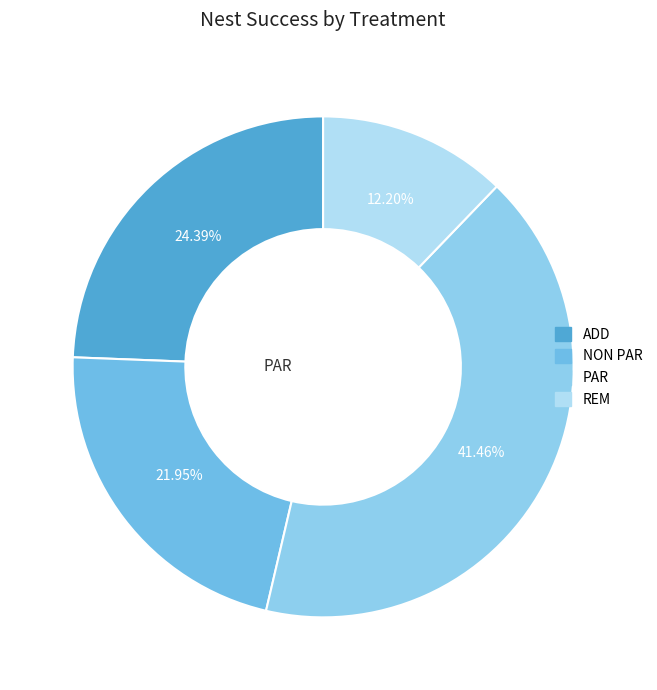

Is PAR the majority of the pie?

No